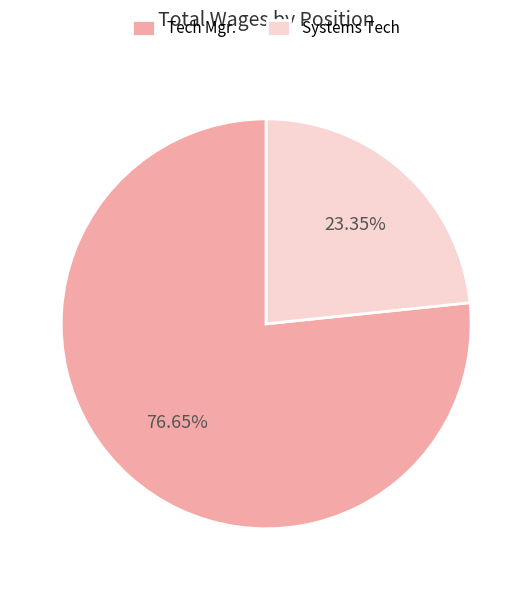

Which category accounts for the majority?

Tech Mgr.